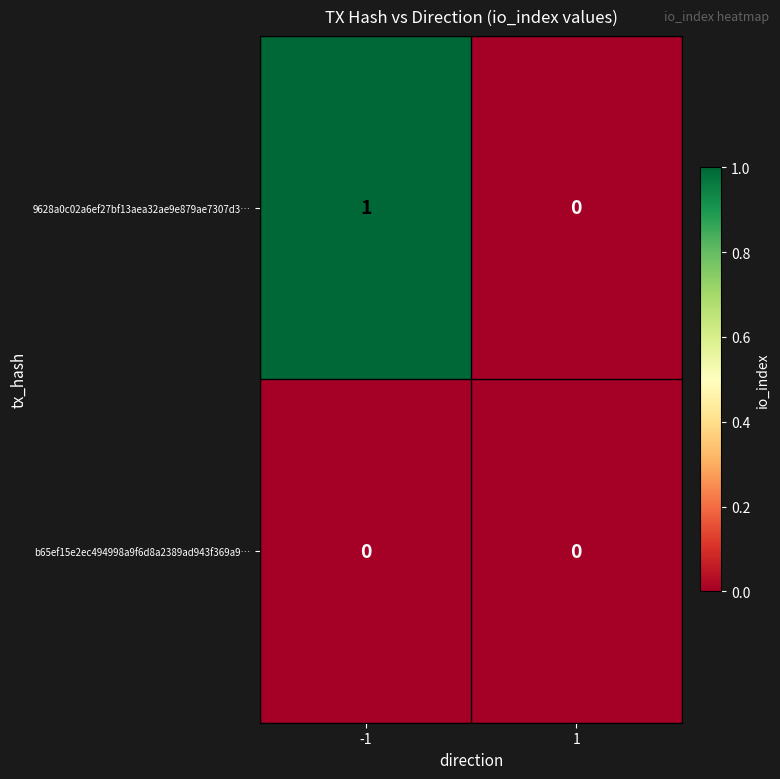

List the series in order of their peak value, highest first.

9628a0c02a6ef27bf13aea32ae9e879ae7307d3…, b65ef15e2ec494998a9f6d8a2389ad943f369a9…